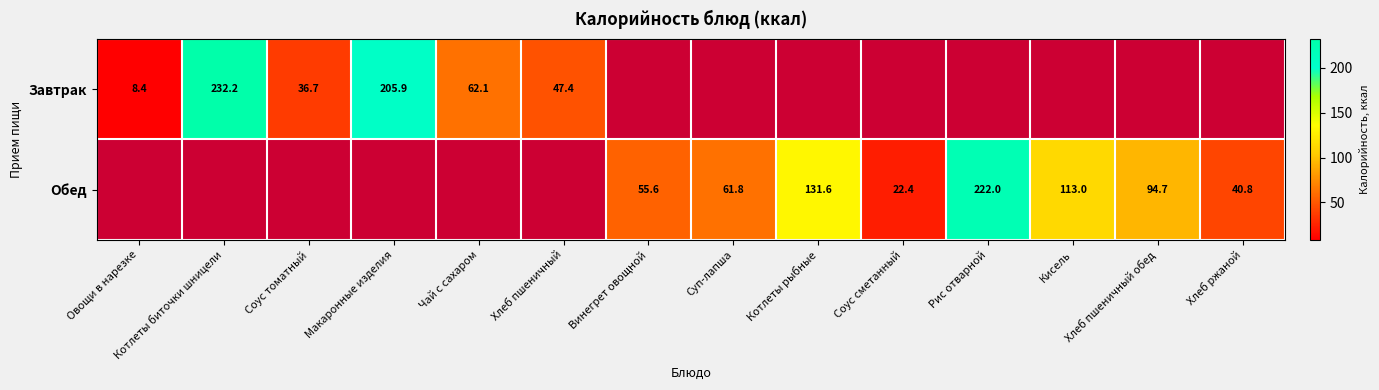

Is the value of Завтрак at Макаронные изделия greater than the value of Обед at Суп-лапша?

Yes